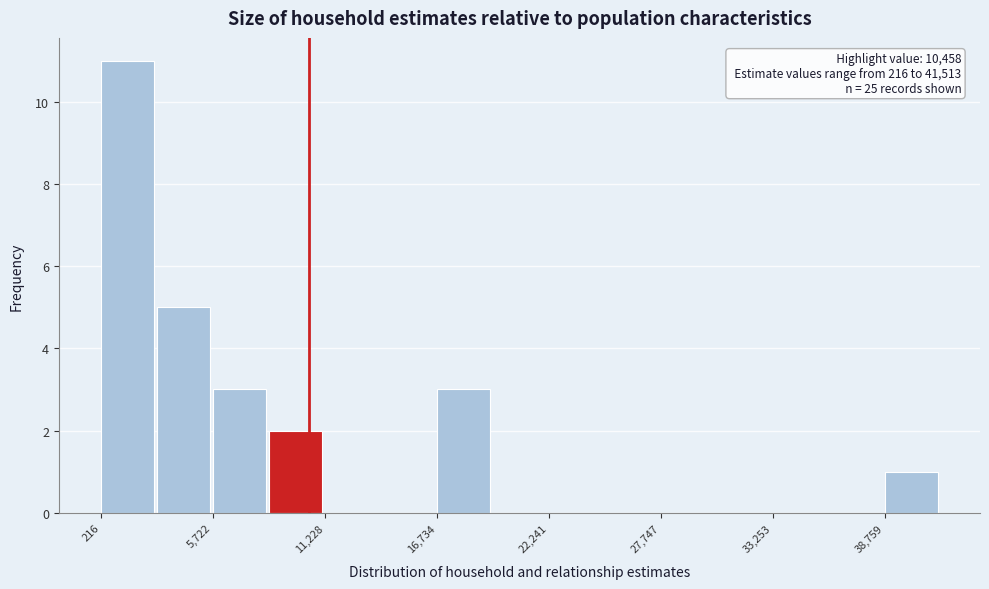

Read against the x-axis, roughly where is the centre of the tallest bar?

2000